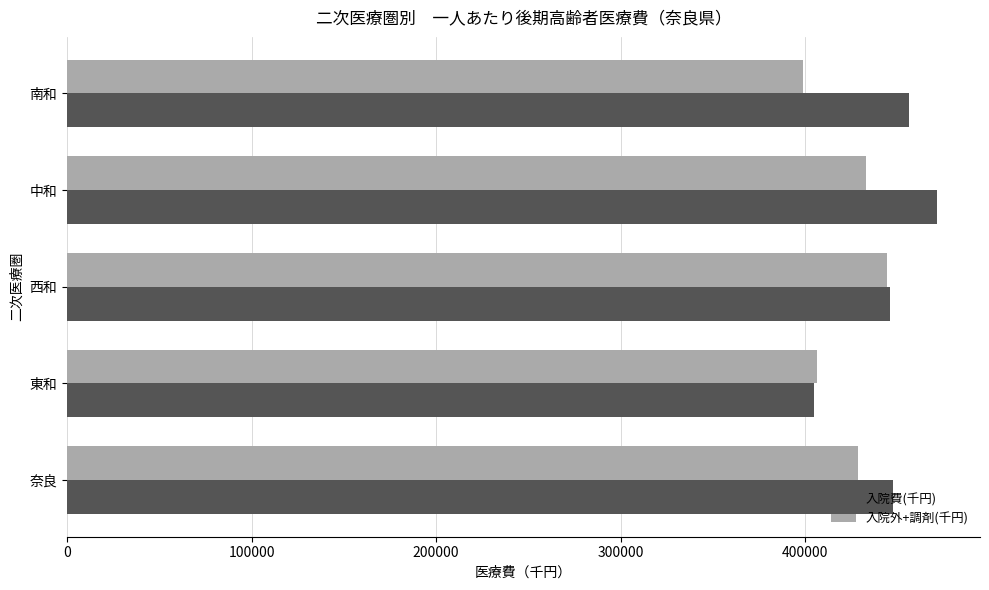

What is the difference between the second highest and second lowest values in the 入院外+調剤(千円) series?

26729.4